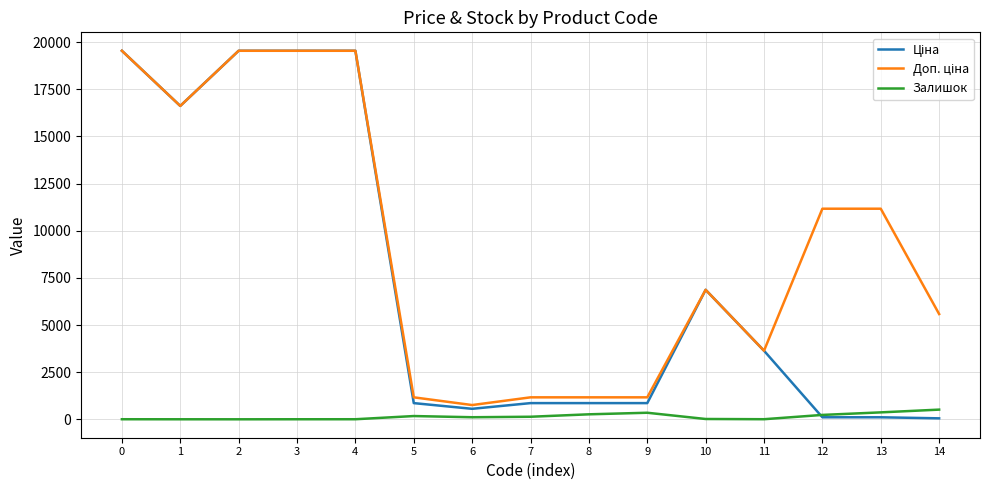

What is the maximum value for Залишок?

518.0